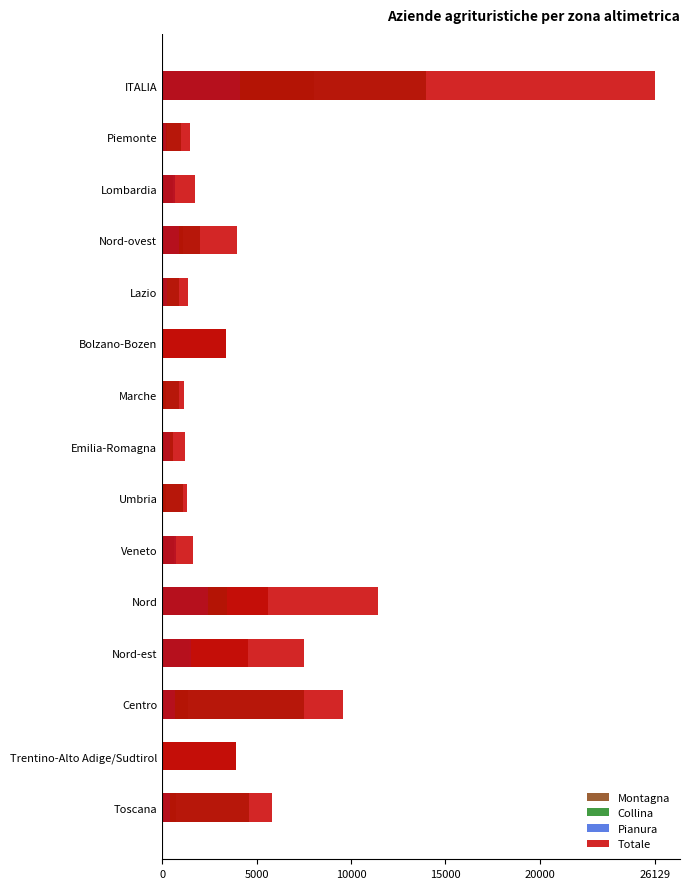

The Pianura series shows 0 at Umbria. True or false?

True